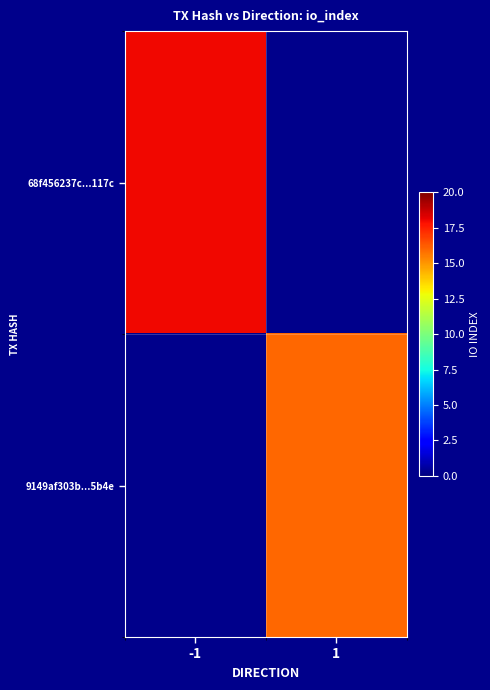

At how many categories does at least one series exceed 16?

1